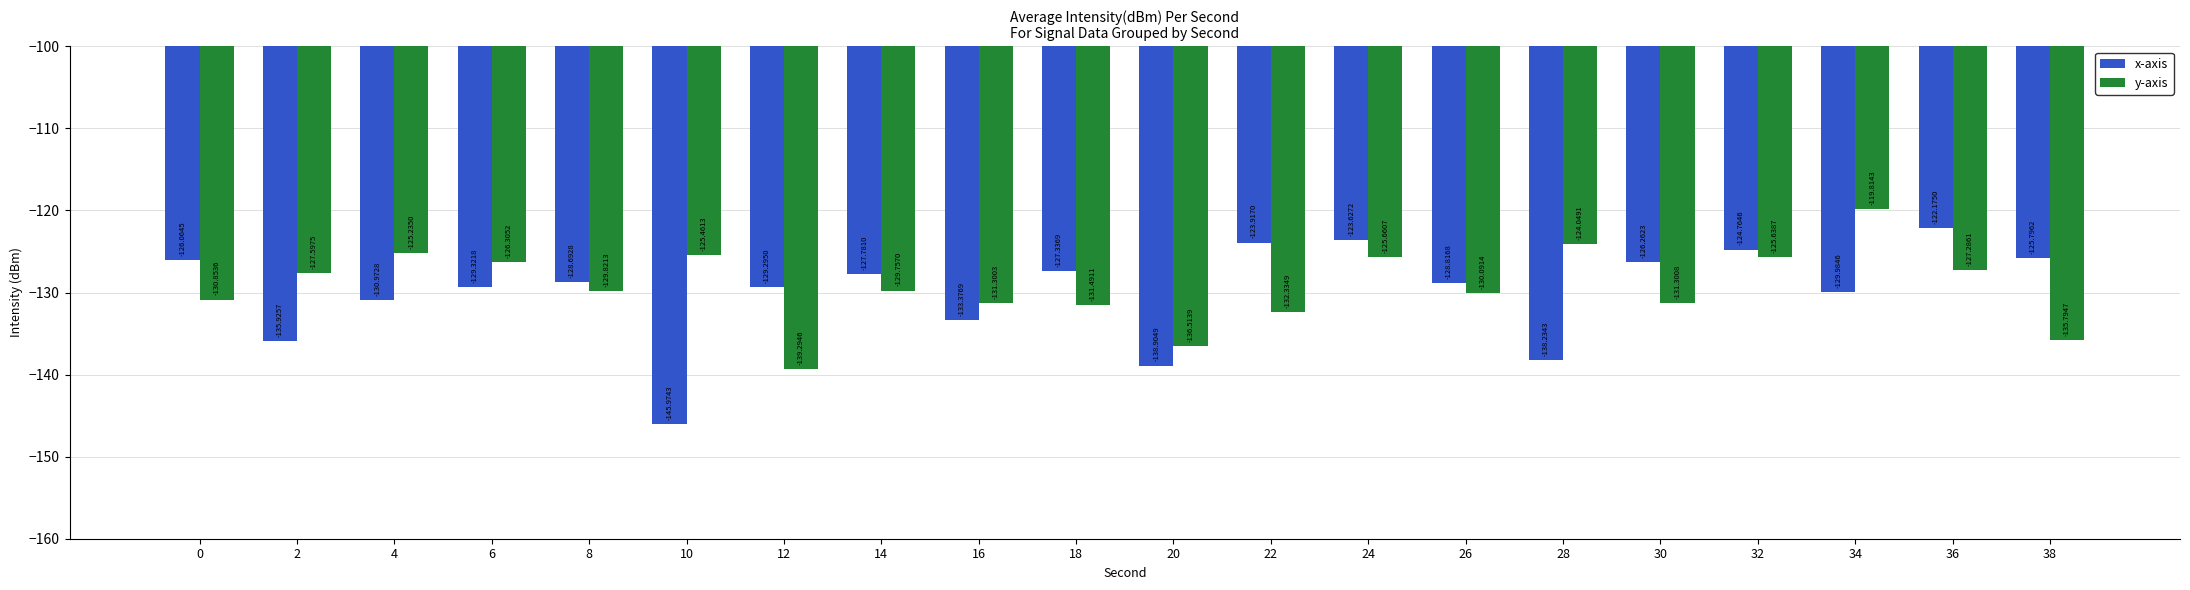

Is the value of y-axis at 20 greater than the value of x-axis at 30?

No